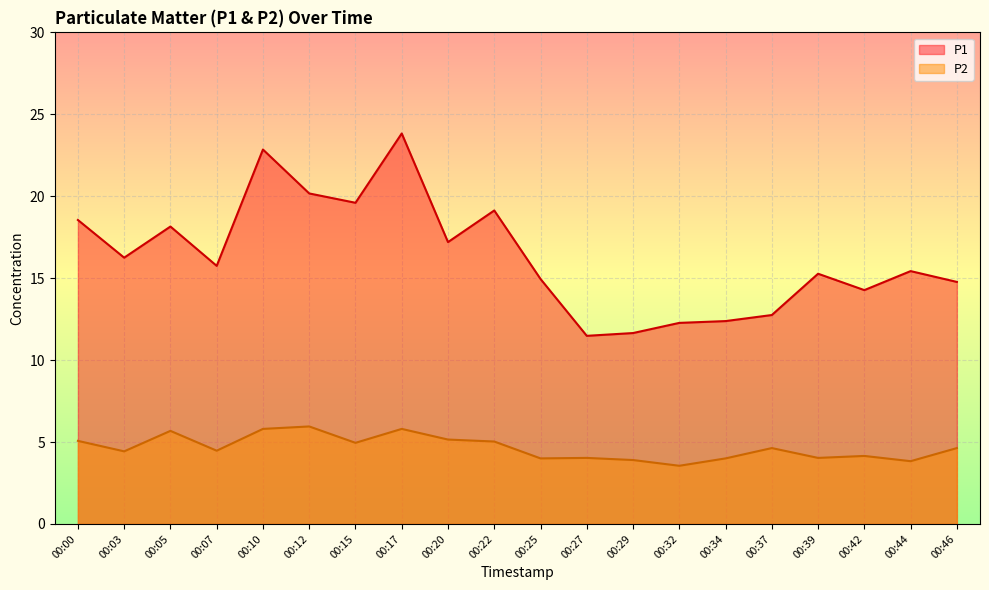

Is the value of P2 at 00:46 greater than the value of P1 at 00:10?

No